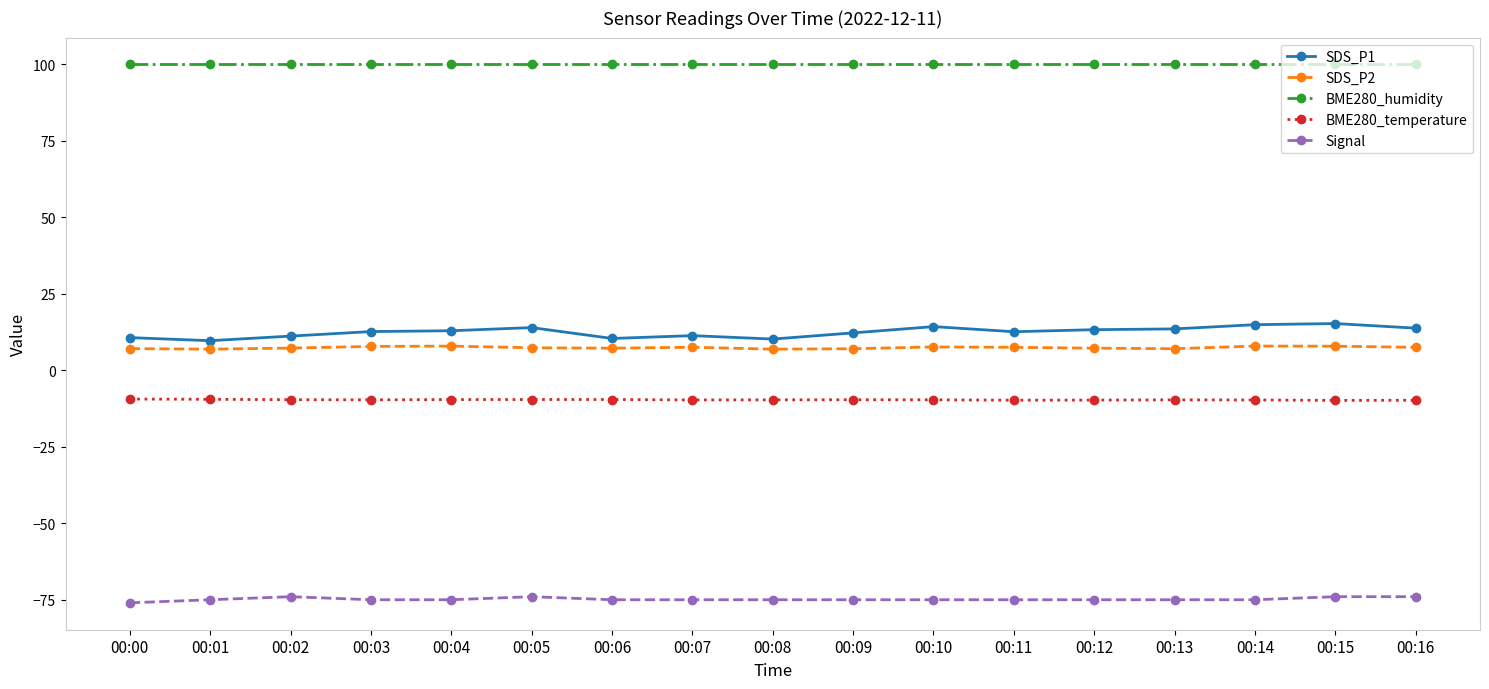

Is this an area chart (filled region under the line)?

No